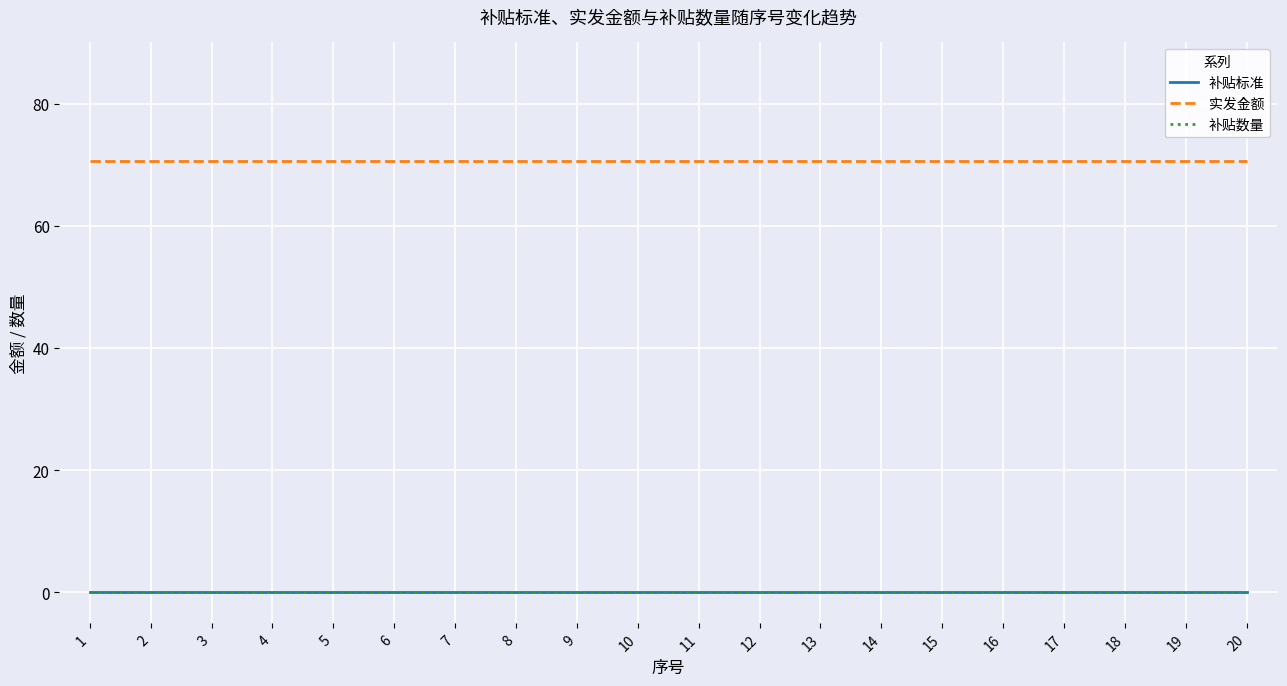

How many lines are shown in the chart?

3